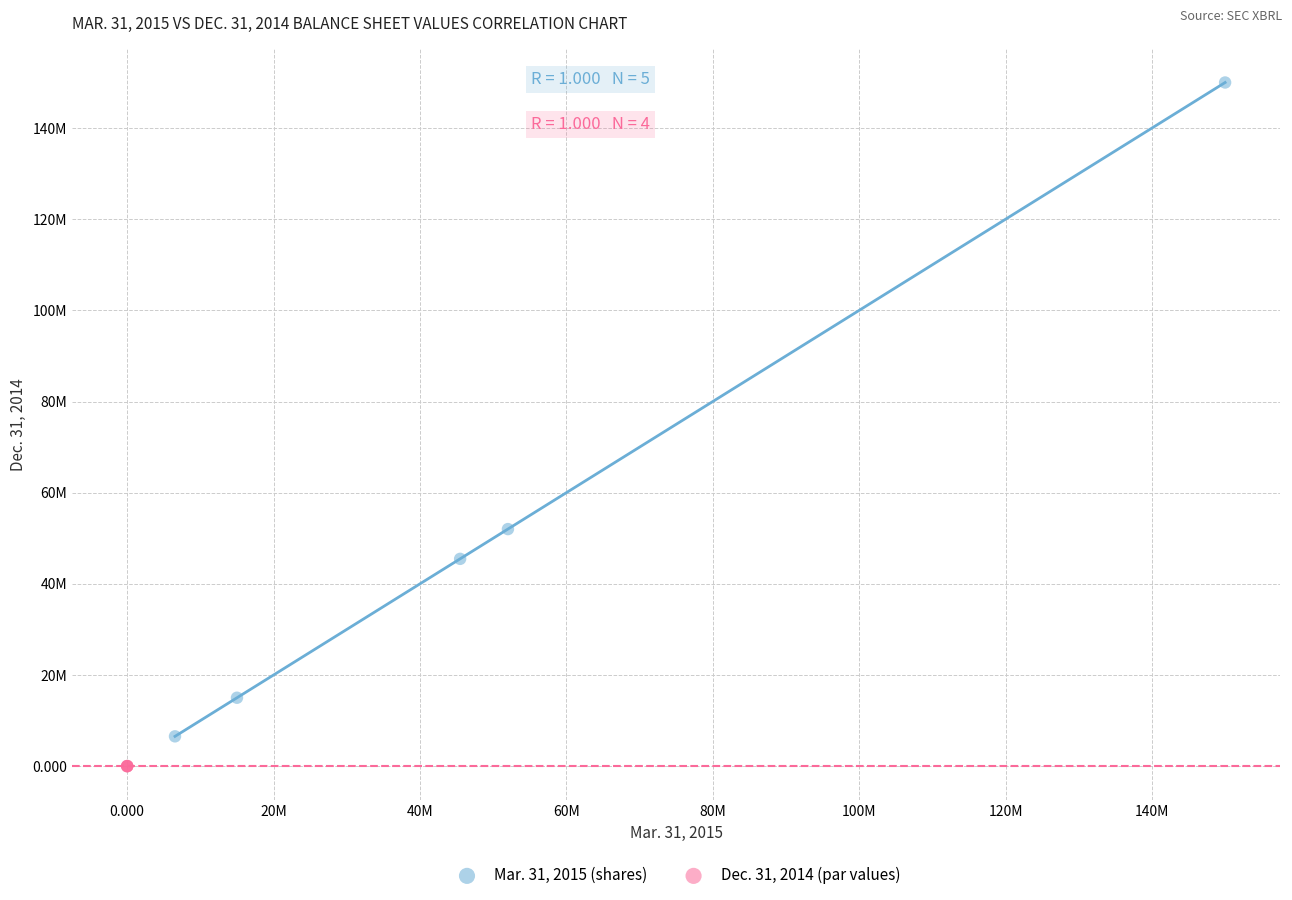

What are all the series names shown in the legend?

Mar. 31, 2015 (shares), Dec. 31, 2014 (par values)